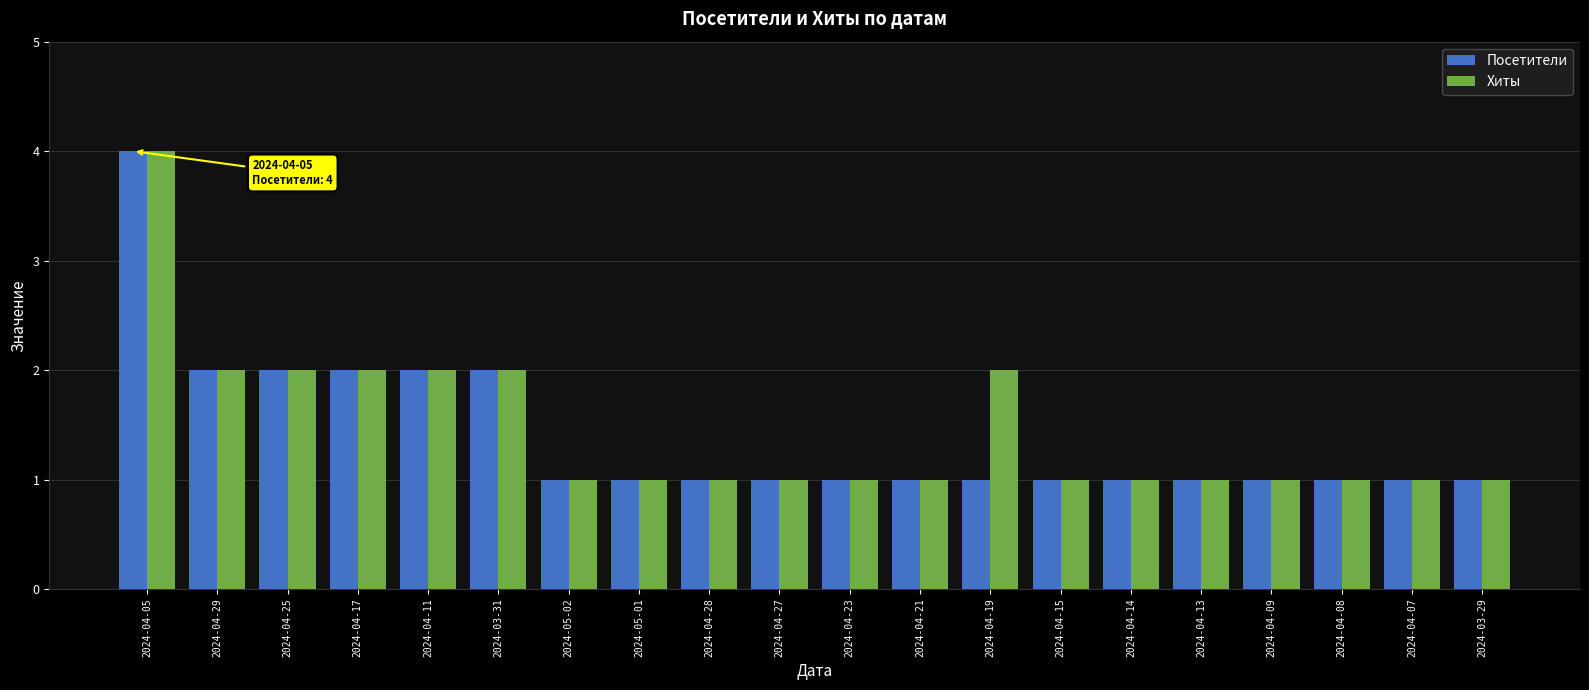

The Хиты series shows 1 at 2024-04-13. True or false?

True